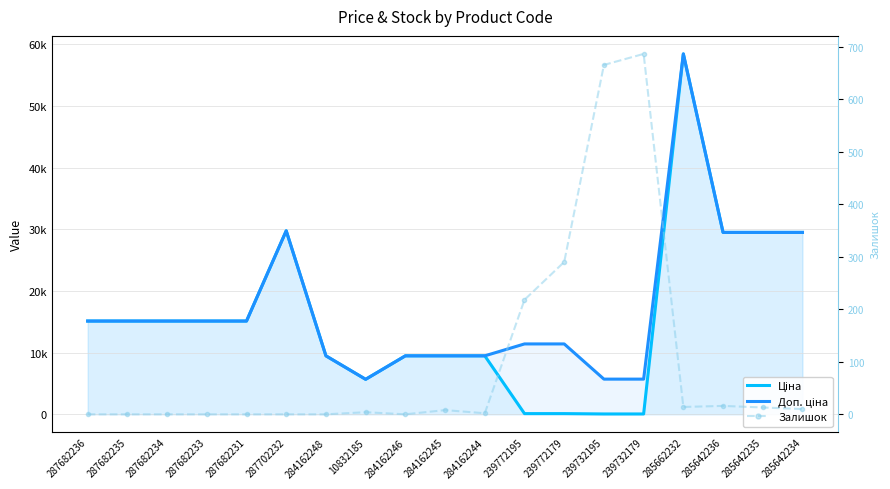

How many interior local valleys does the Ціна series have?

1